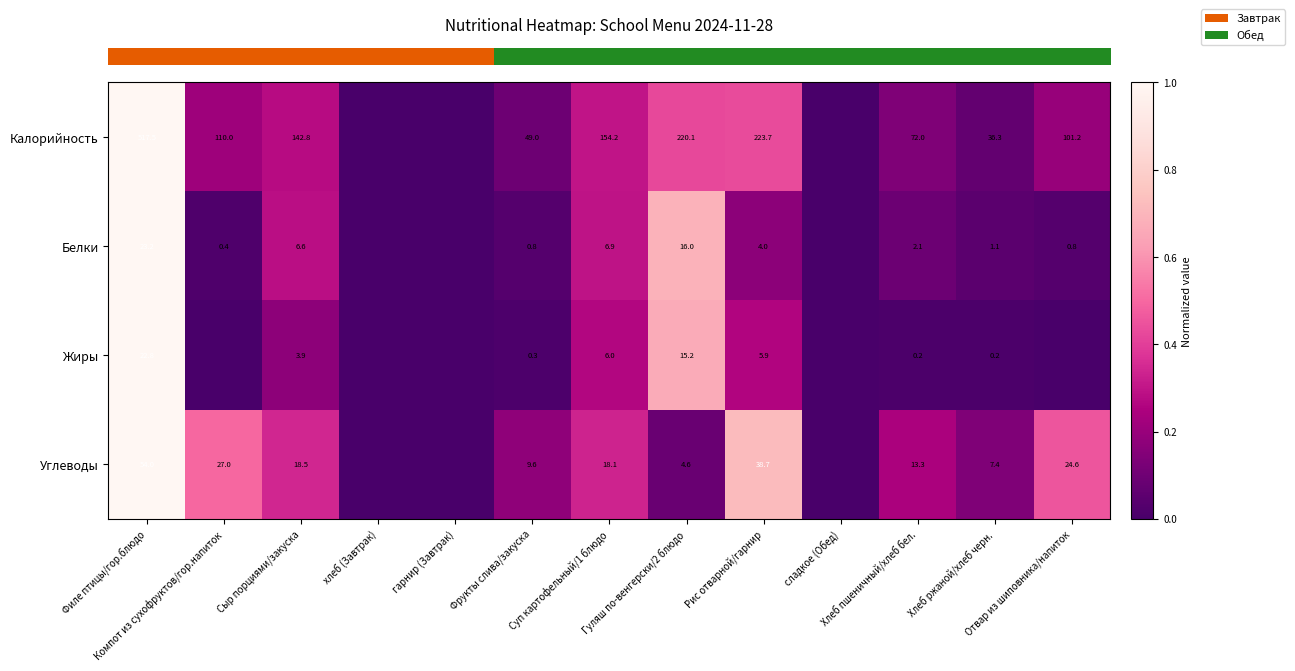

What is the difference between the highest and lowest values at Хлеб ржаной/хлеб черн.?

0.1